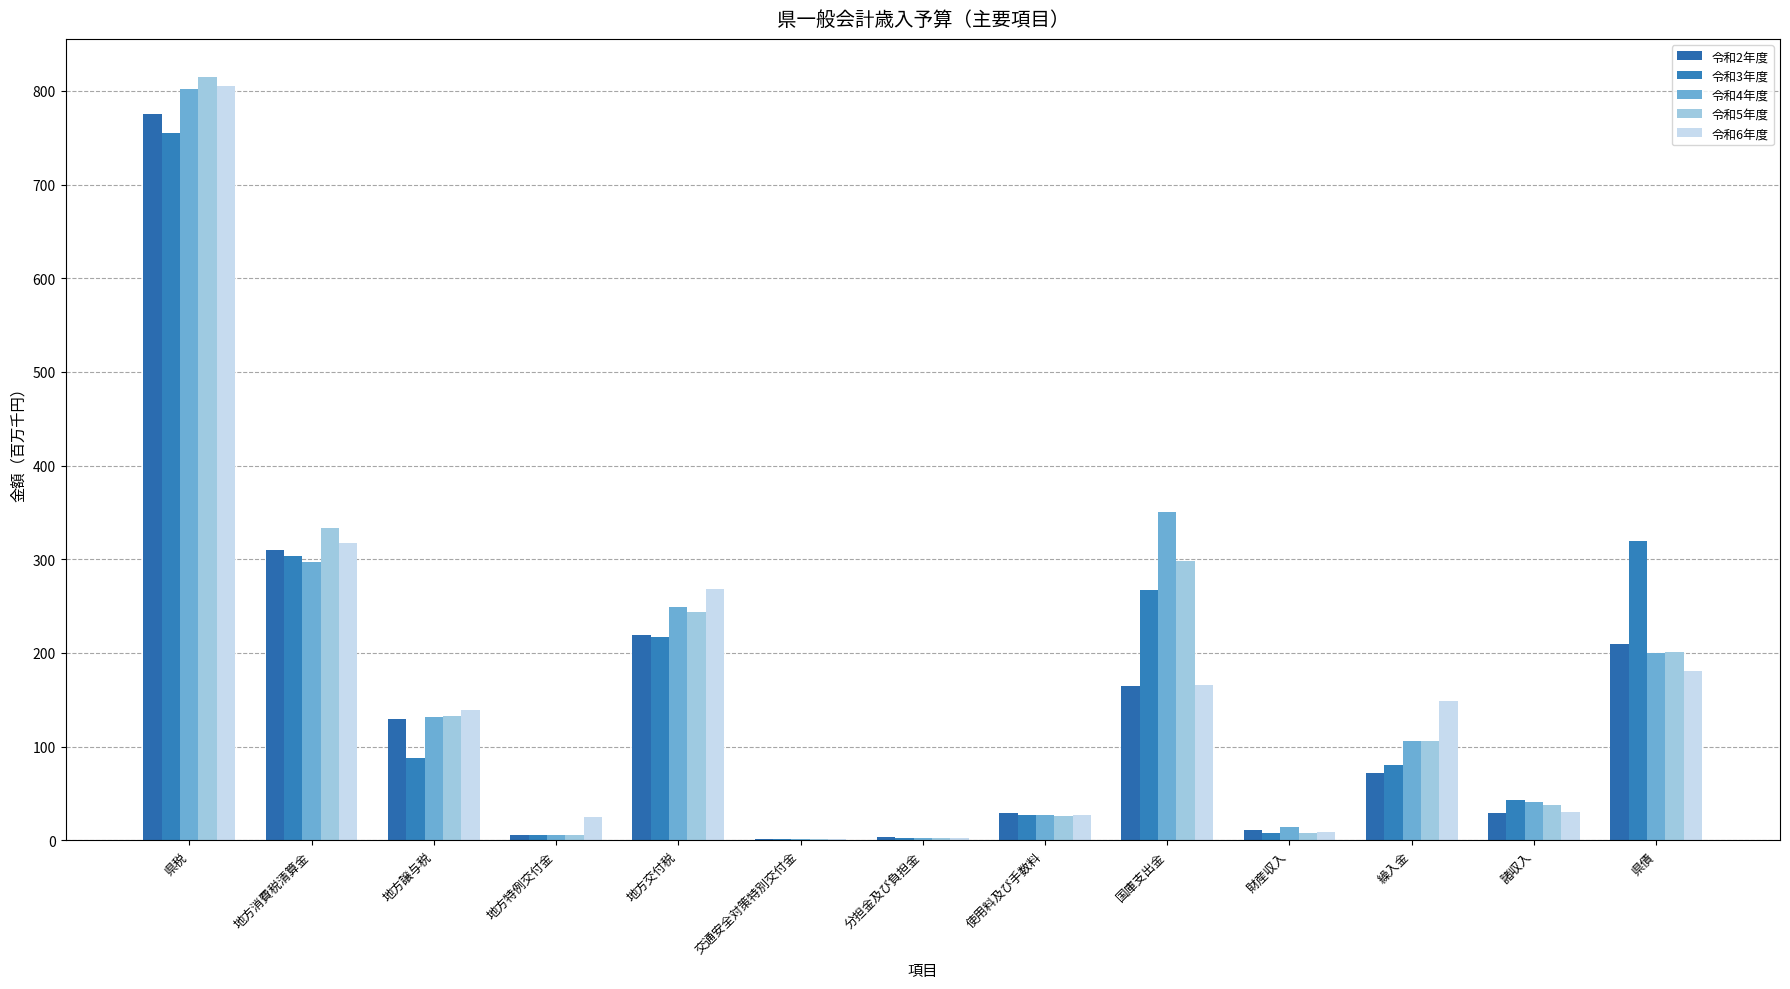

Between 地方消費税清算金 and 地方交付税, which series saw the biggest shift?

令和2年度